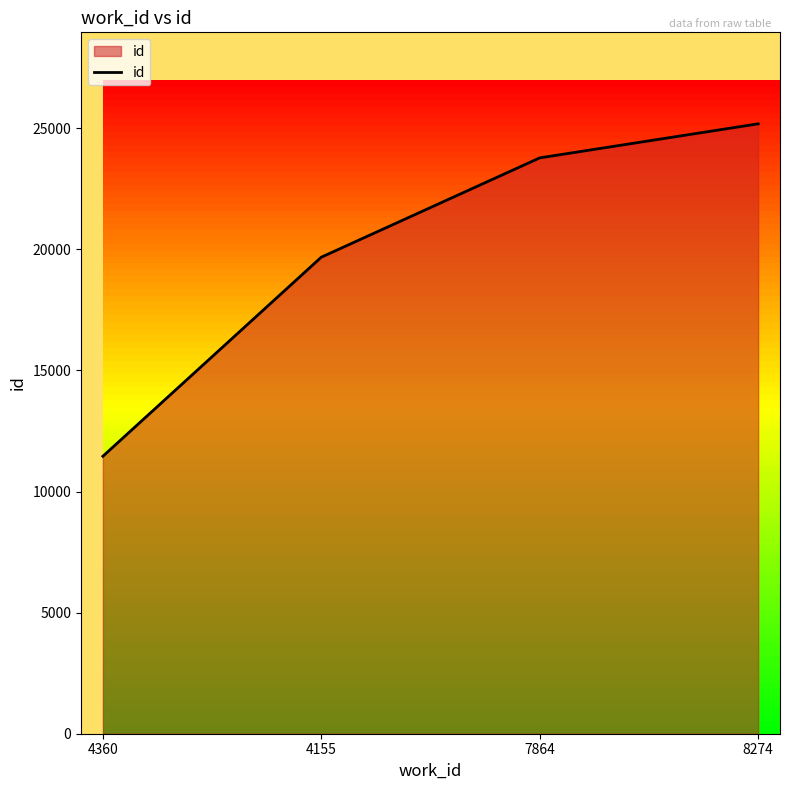

What value does the data have at 7864, to the nearest 10?

23780